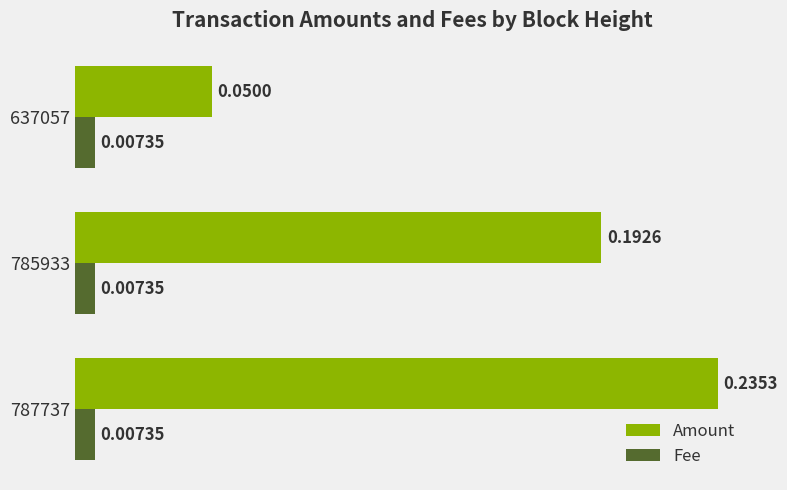

Which series has the widest spread of values?

Amount